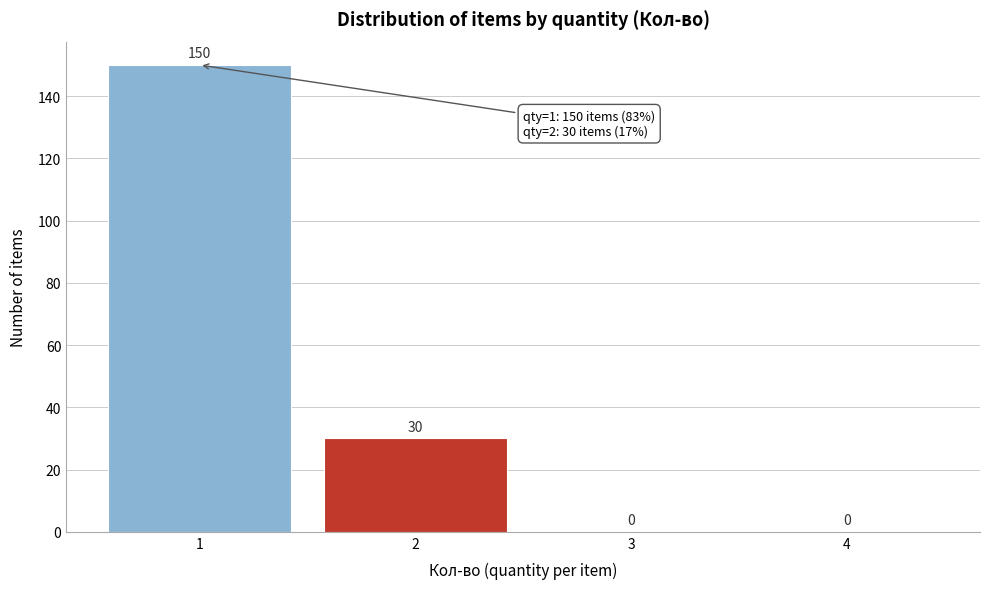

Reading left to right, what are all the values shown in this chart?

1=150	2=30	3=0	4=0